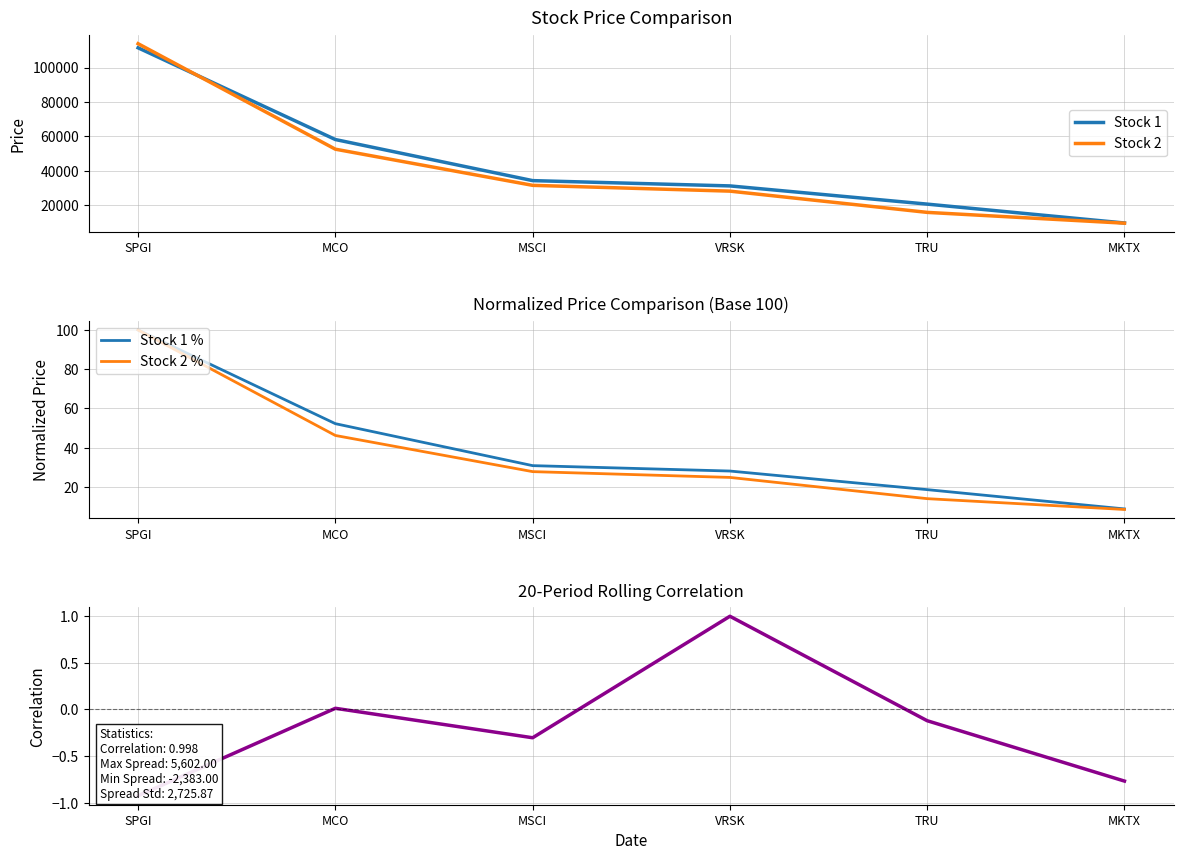

True or false: Stock 2 has more than 1 interior local peaks.

False